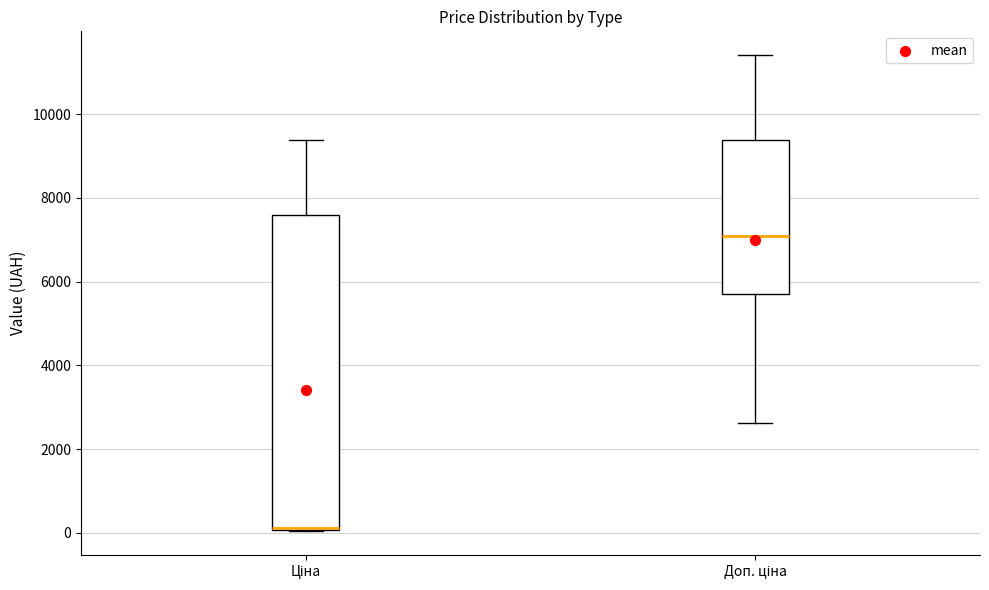

Reading left to right, transcribe this box plot: for each box, give where its median line is, the range the box spans, and where its two whiskers end, as read against the y-axis. The values are not printed on the chart, so give them approximately, as read against the axis.

Ціна: median 200, box 0 to 7600, whiskers 0 to 9400
Доп. ціна: median 7000, box 5800 to 9400, whiskers 2600 to 11400